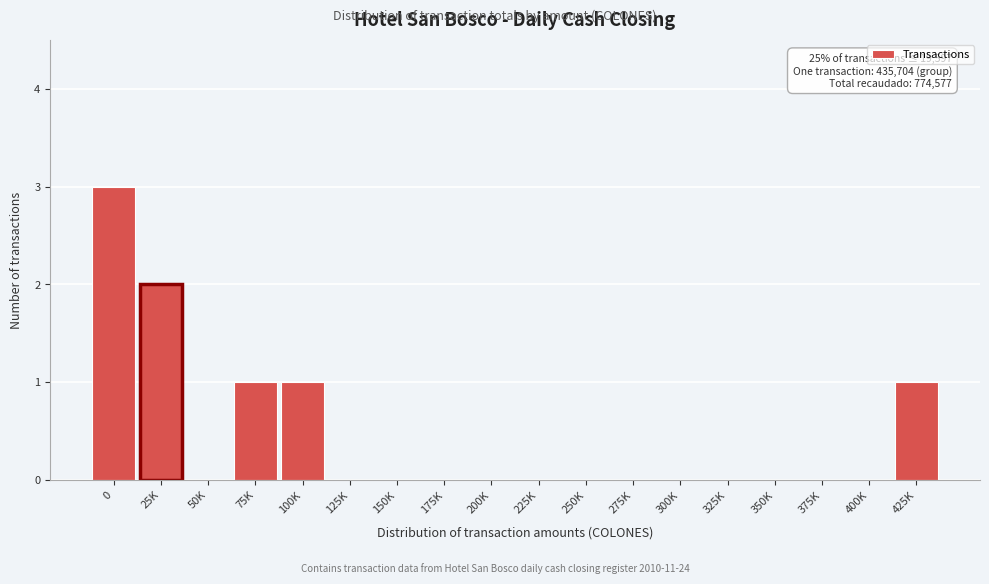

Reading left to right, transcribe all the data shown in this chart.

0=3	25K=2	50K=0	75K=1	100K=1	125K=0	150K=0	175K=0	200K=0	225K=0	250K=0	275K=0	300K=0	325K=0	350K=0	375K=0	400K=0	425K=1